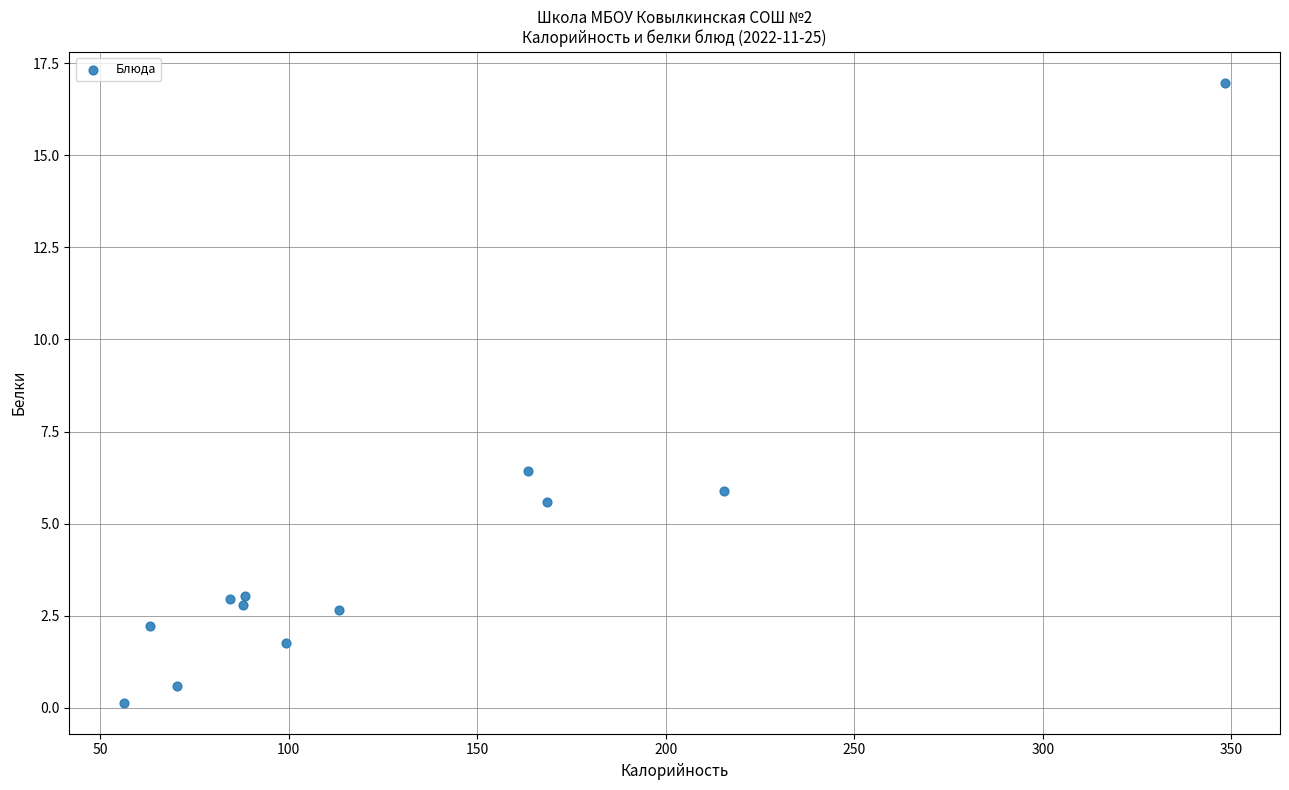

What Y value in the scatter plot is closest to 8?

6.4